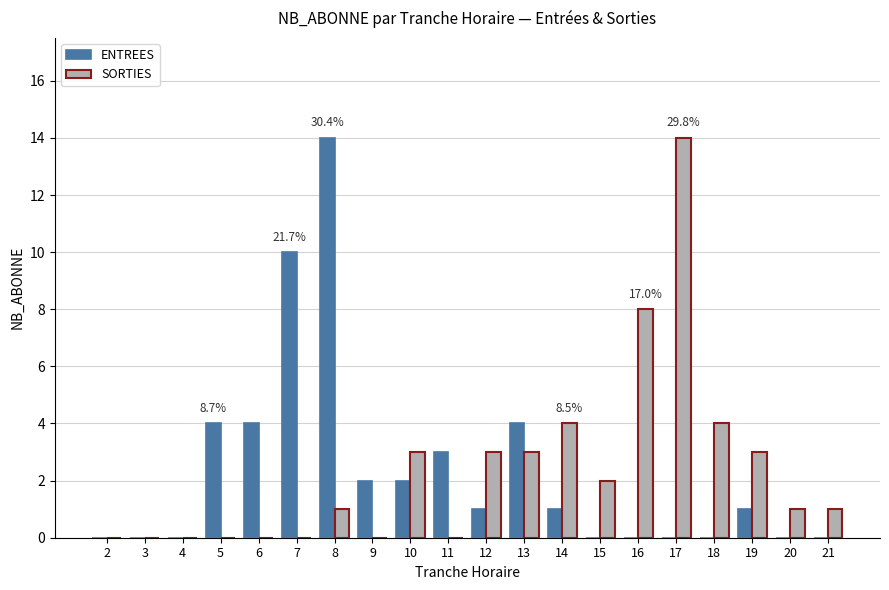

At which label is SORTIES closest to 7?

16